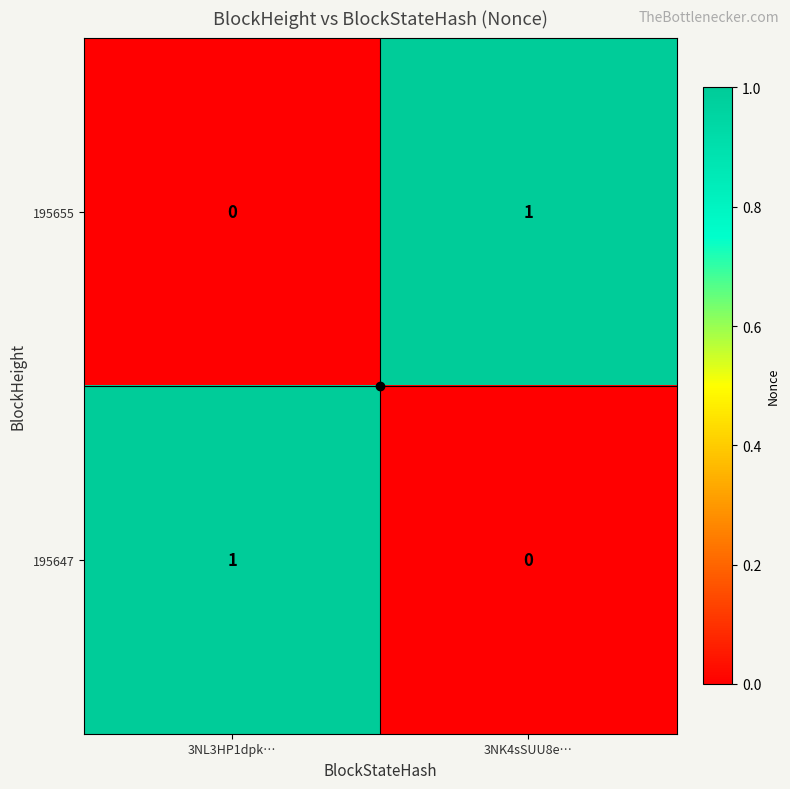

Is the value of 195647 at 3NL3HP1dpk… greater than the value of 195655 at 3NL3HP1dpk…?

Yes